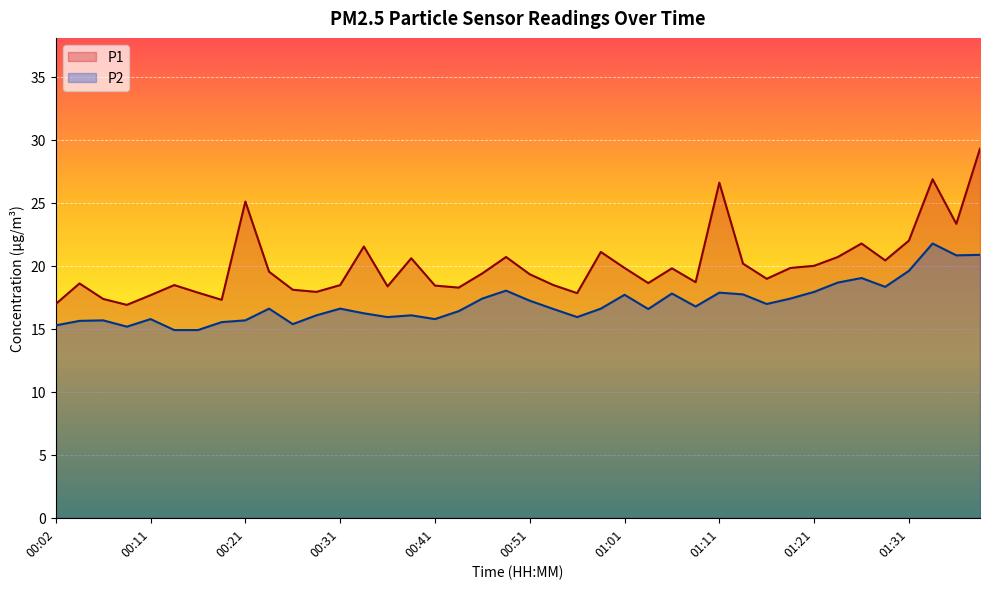

What is the approximate value of P2 at 00:51?

17.2